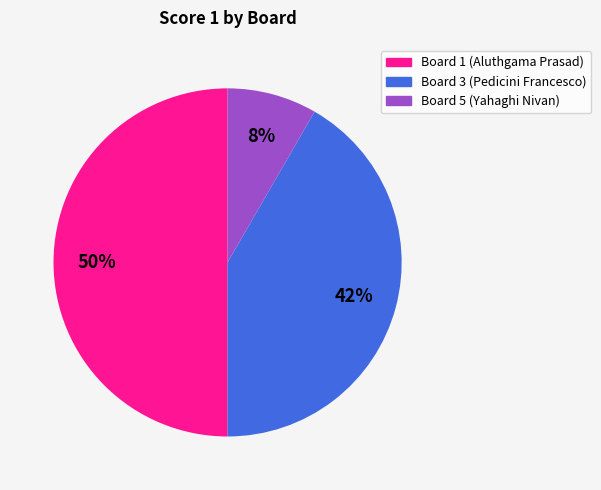

To the nearest percent, what portion does Board 5 (Yahaghi Nivan) represent?

8%